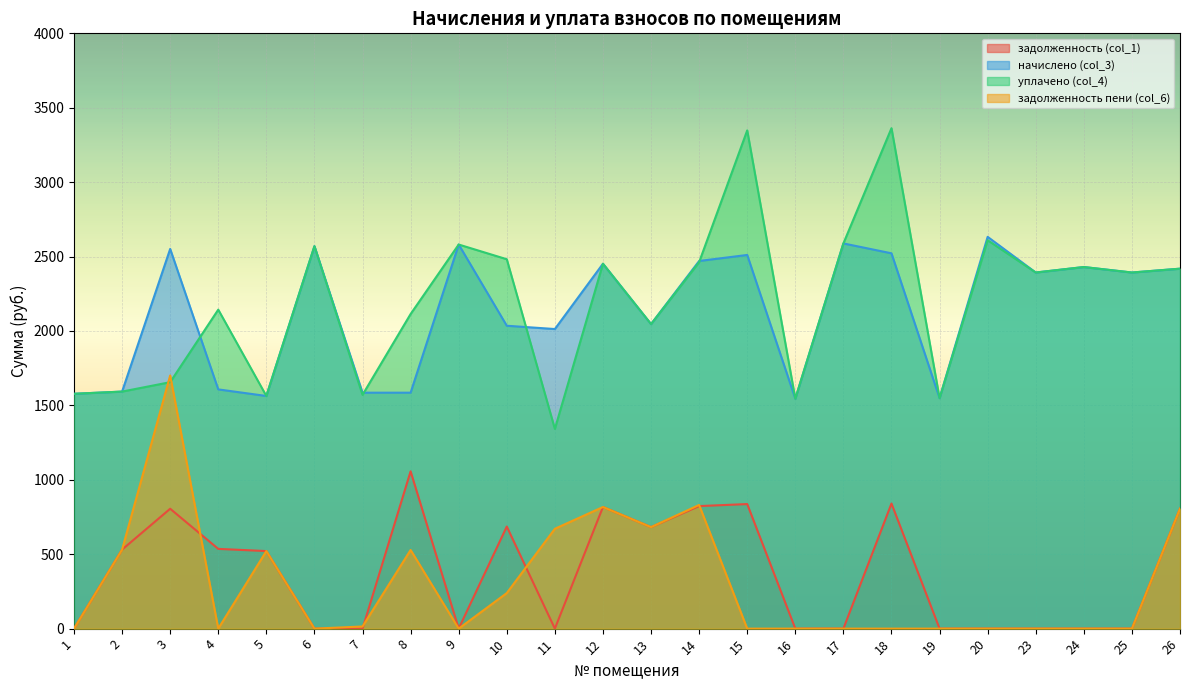

Is the value of задолженность (col_1) at 7 greater than the value of уплачено (col_4) at 3?

No